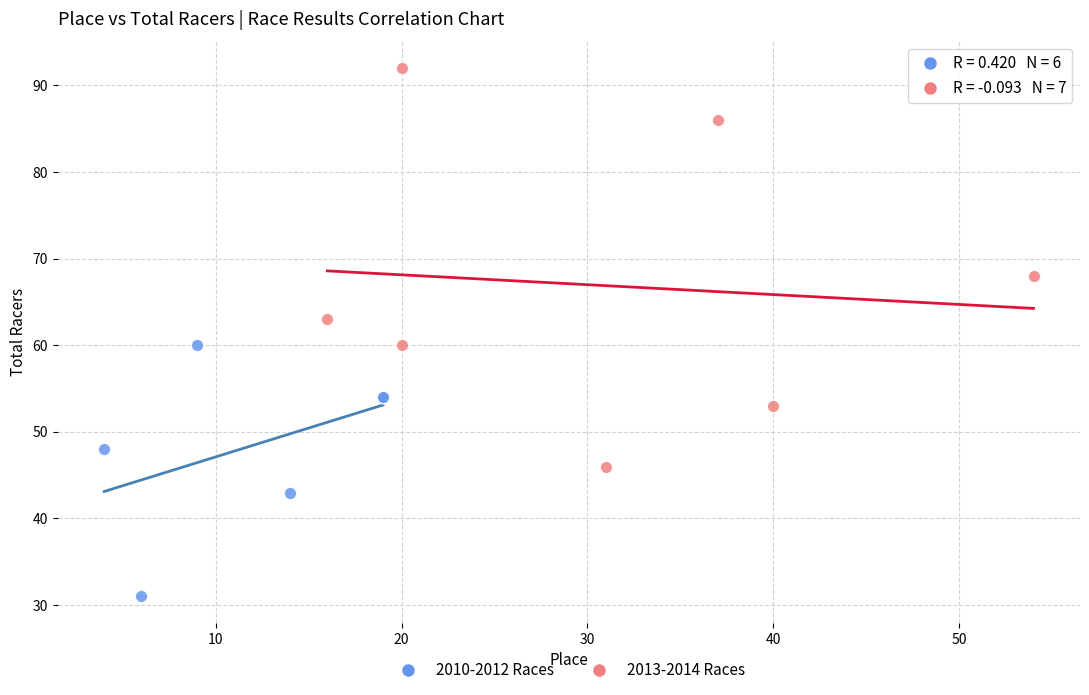

Which series reaches the maximum Y coordinate?

2013-2014 Races